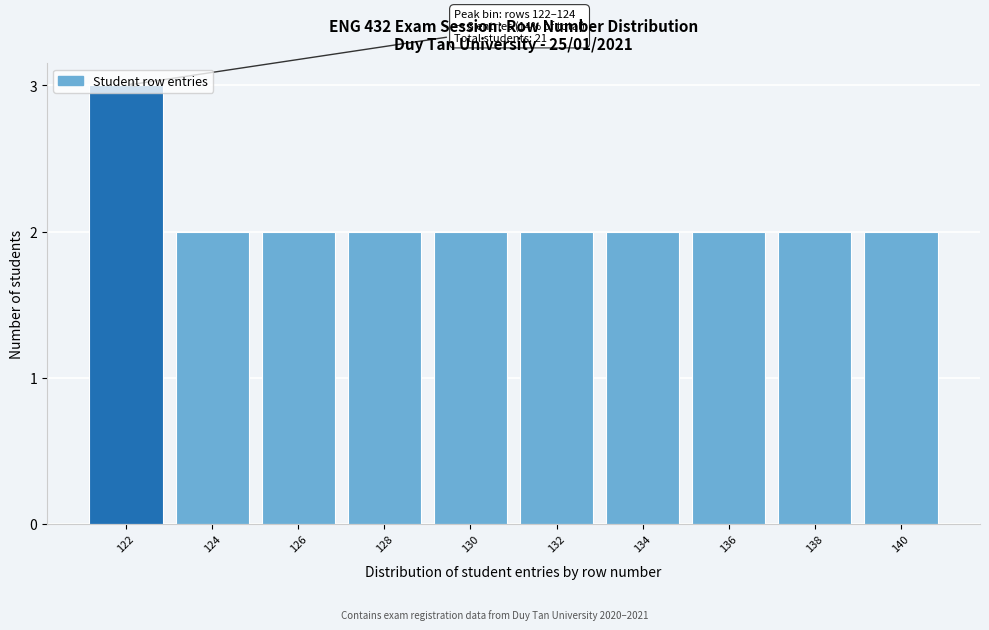

What is the ratio of the value at 134 to the value at 140?

1.0